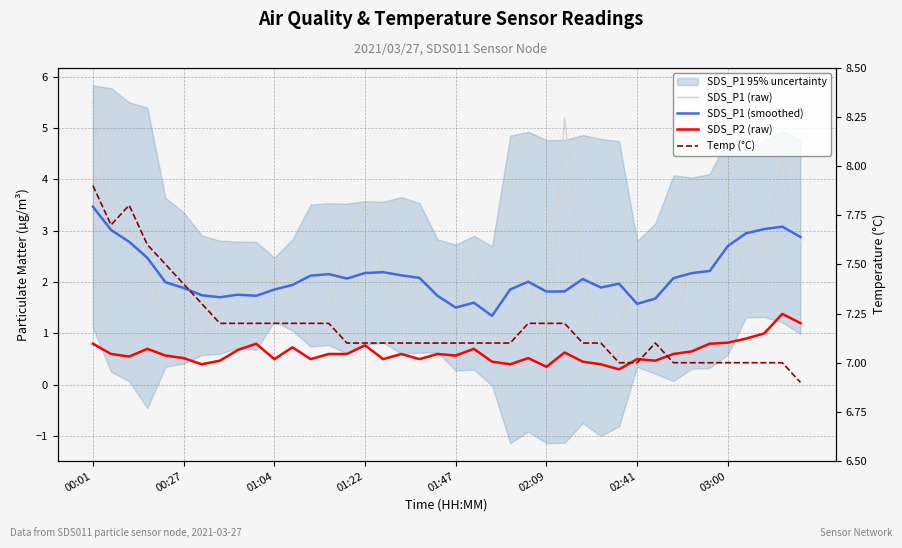

What is the minimum value shown in the chart?

0.3